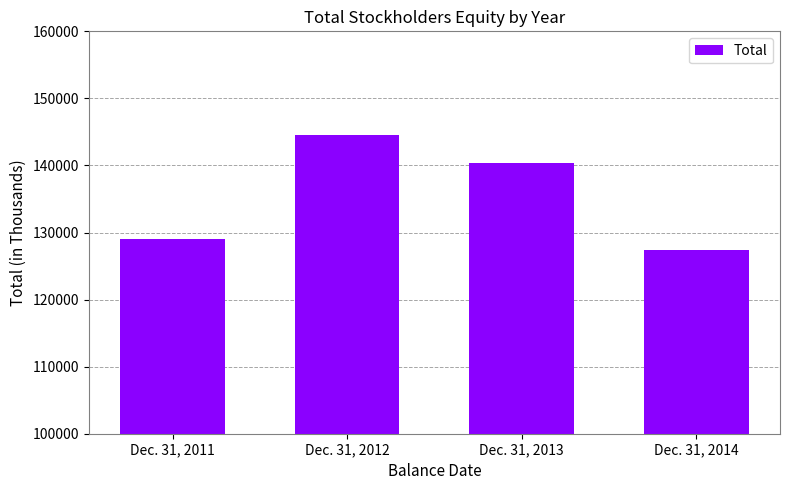

List the labels in order of value, smallest first.

Dec. 31, 2014, Dec. 31, 2011, Dec. 31, 2013, Dec. 31, 2012